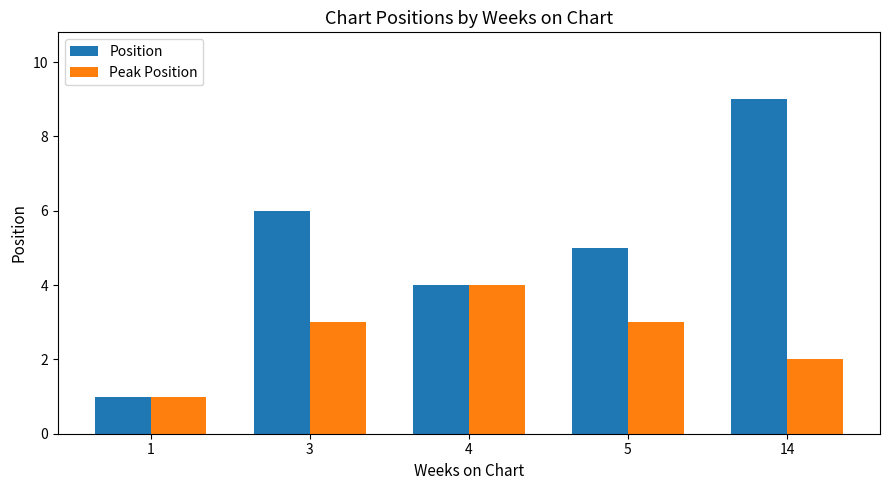

What is the average value of the Peak Position series?

3